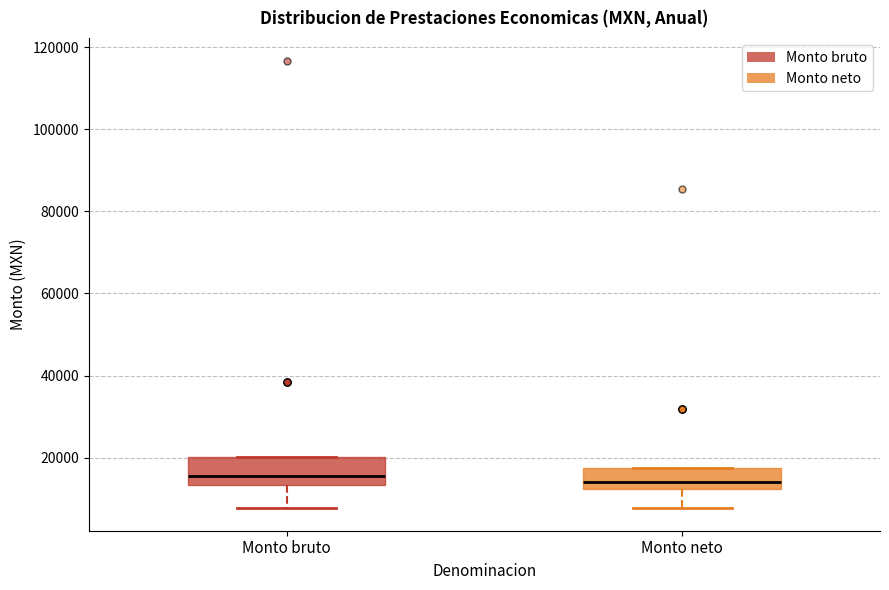

Reading left to right, transcribe this box plot: for each box, give where its median line is, the range the box spans, and where its two whiskers end, as read against the y-axis. The values are not printed on the chart, so give them approximately, as read against the axis.

Monto bruto: median 16000, box 14000 to 20000, whiskers 8000 to 20000
Monto neto: median 14000, box 12000 to 18000, whiskers 8000 to 18000